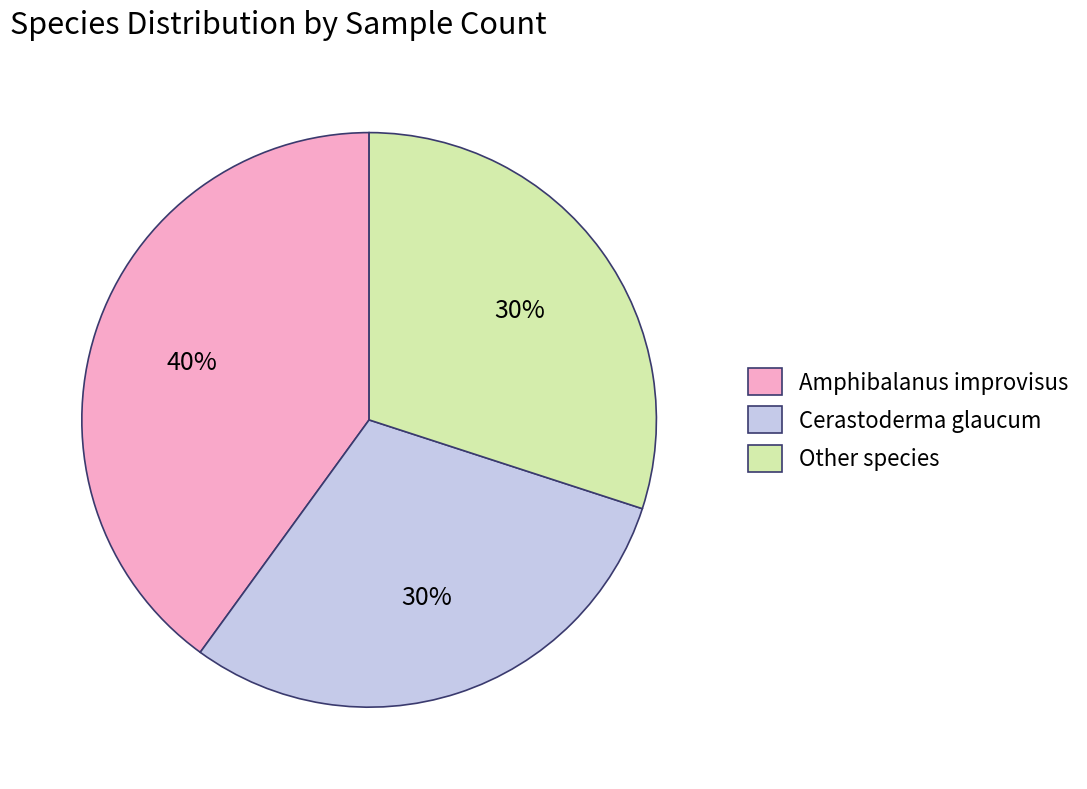

How many slices are in this pie chart?

3